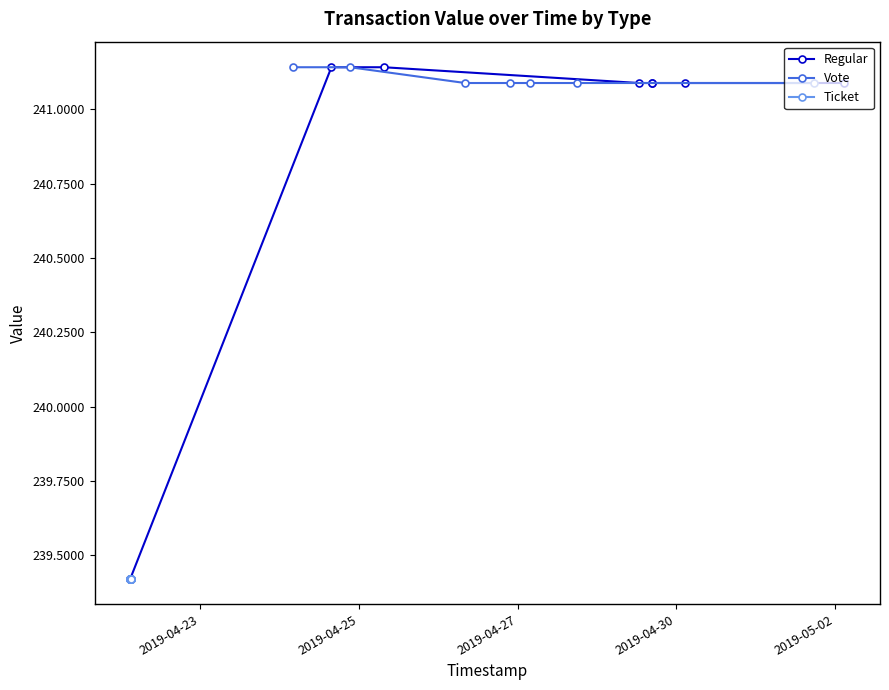

How many data points in Regular are less than 241?

1